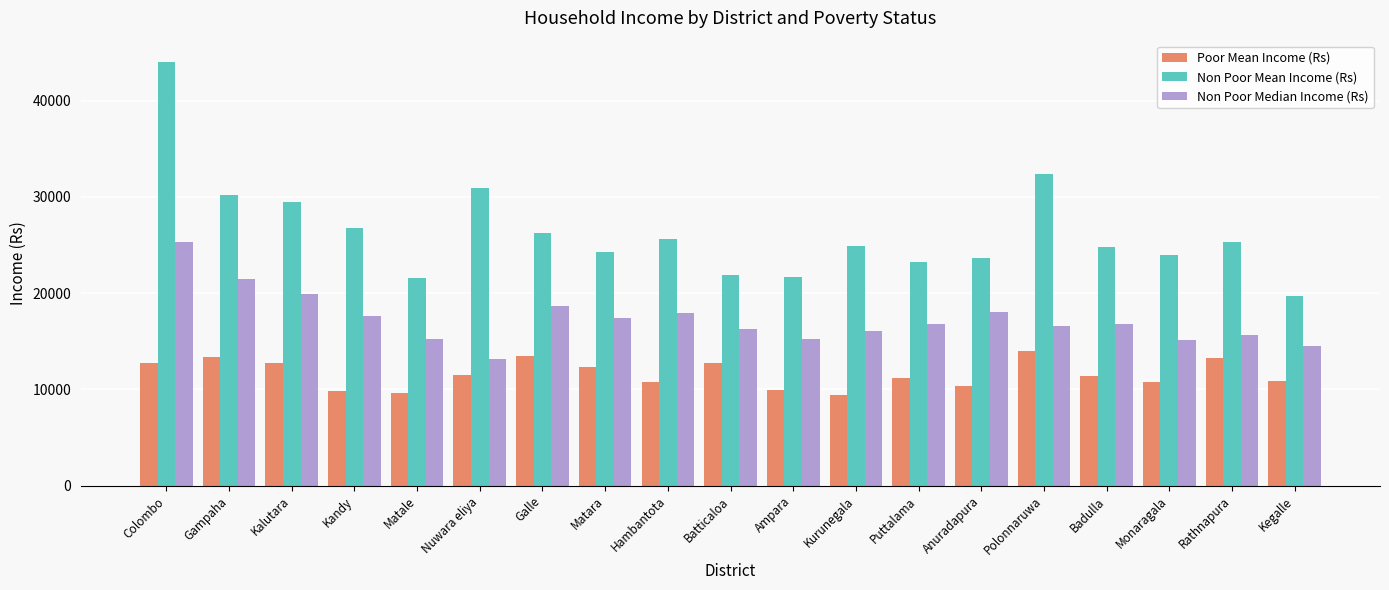

Is the value of Non Poor Mean Income (Rs) at Badulla greater than the value of Poor Mean Income (Rs) at Badulla?

Yes